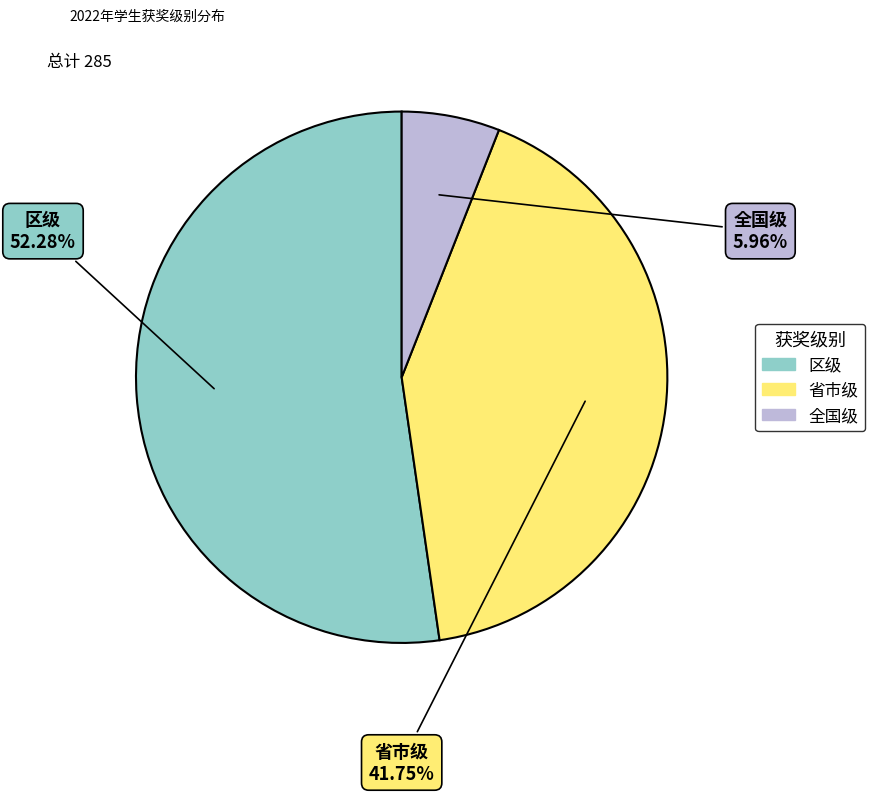

Is it true that 区级 is 52% of the pie?

True